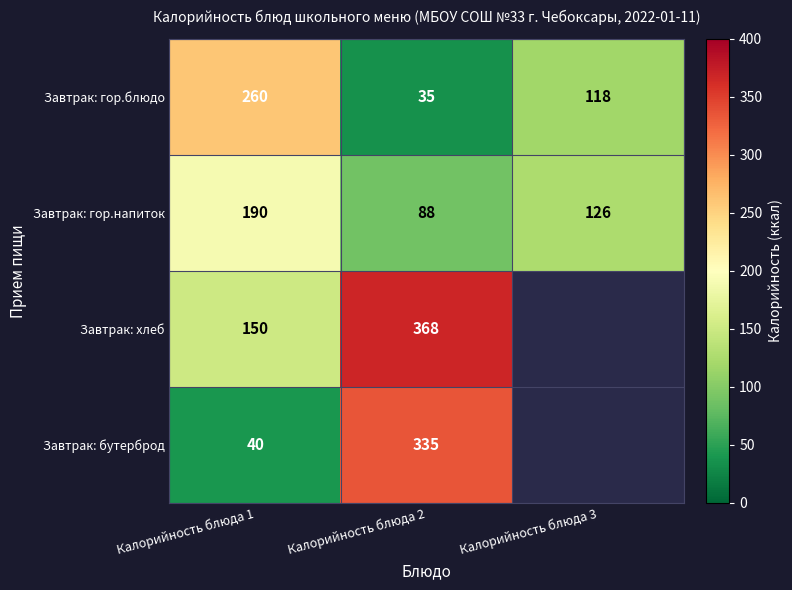

What is the total value across all series at Калорийность блюда 2?

826